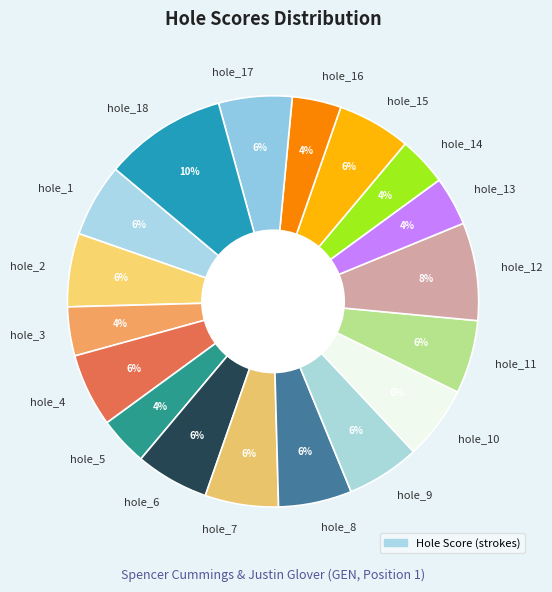

To the nearest percent, what portion does hole_4 represent?

6%